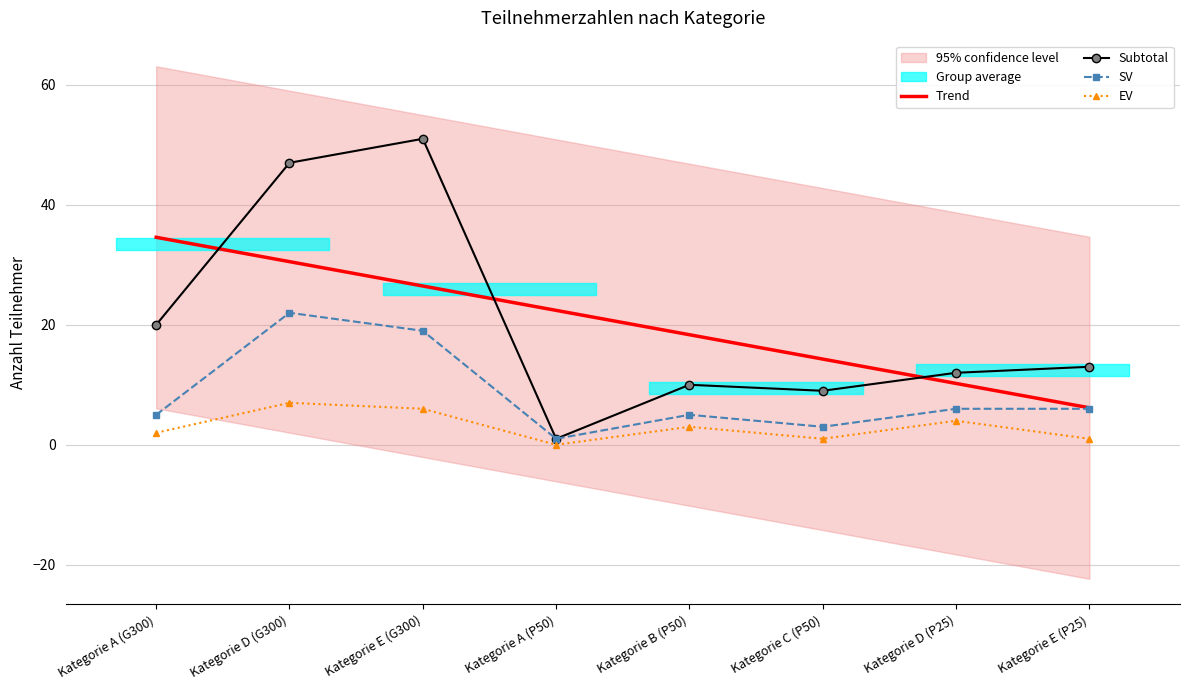

True or false: Subtotal has a value of 10.0 at Kategorie B (P50).

True